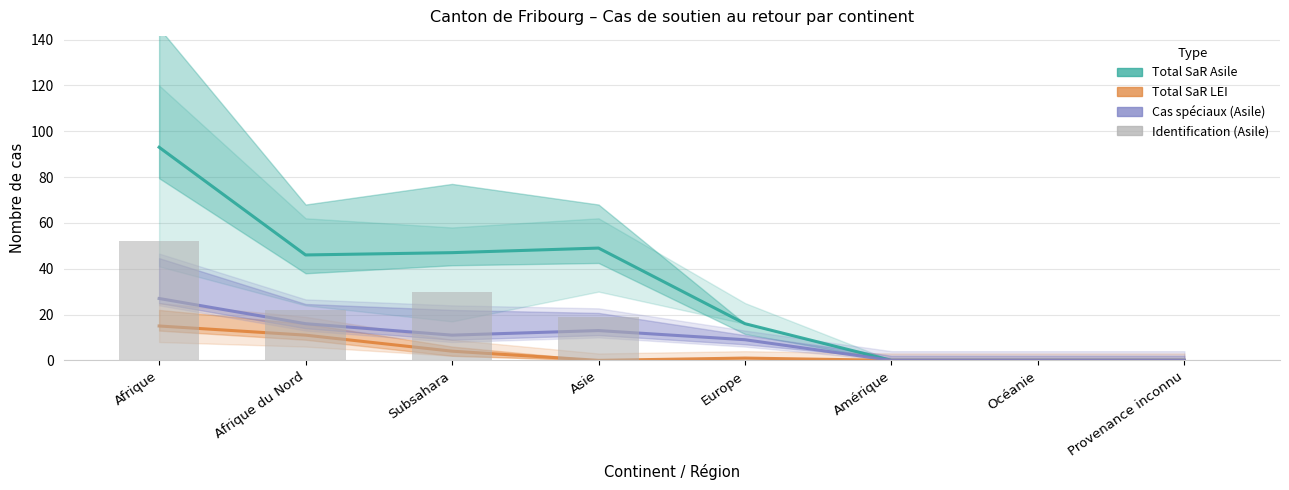

True or false: Identification (Asile) has a value of 0 at Amérique.

True